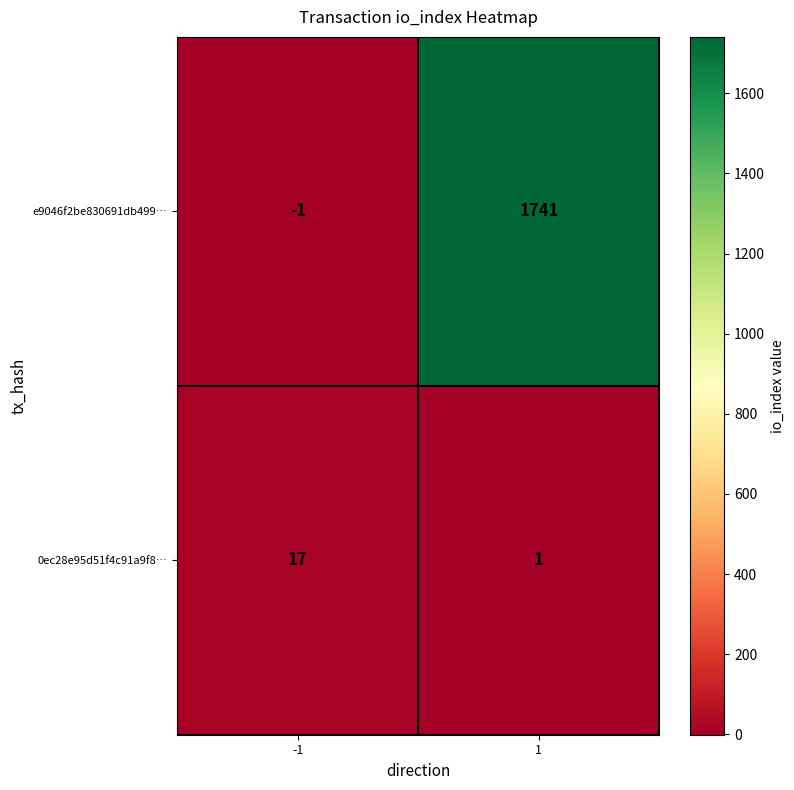

At which category is the sum across all series the highest?

1